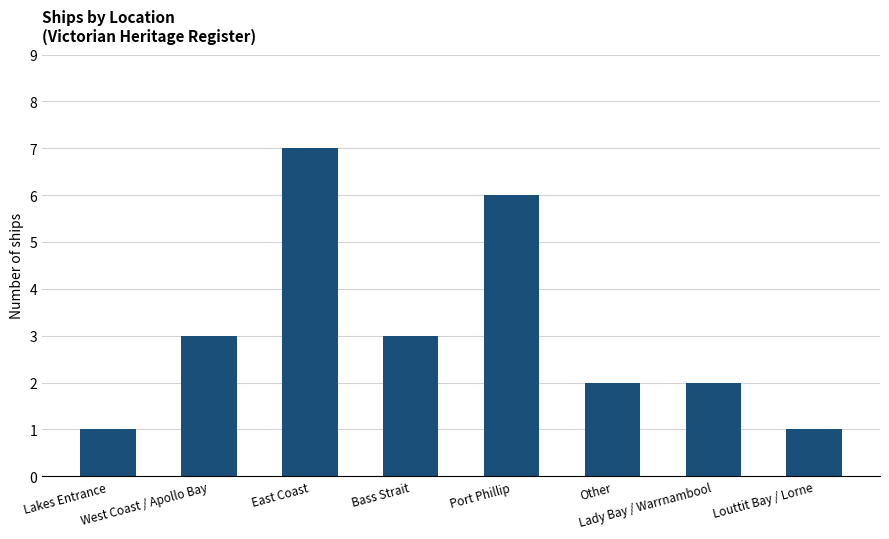

Count the number of categories in the chart.

8